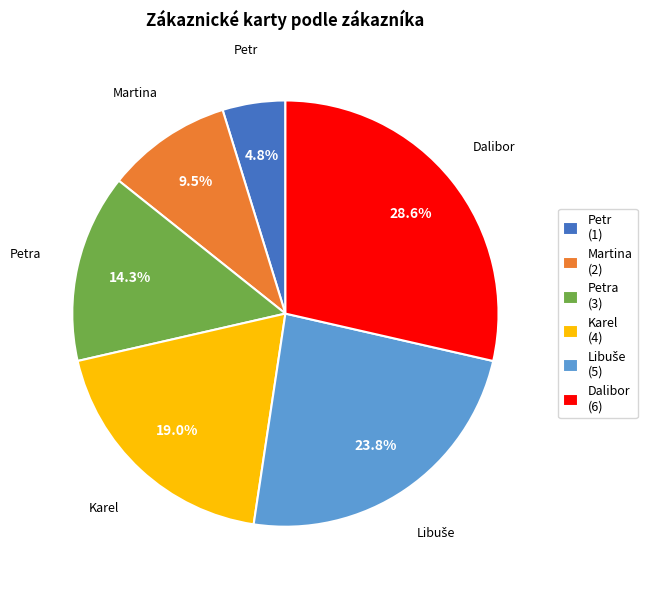

How many slices are in this pie chart?

6